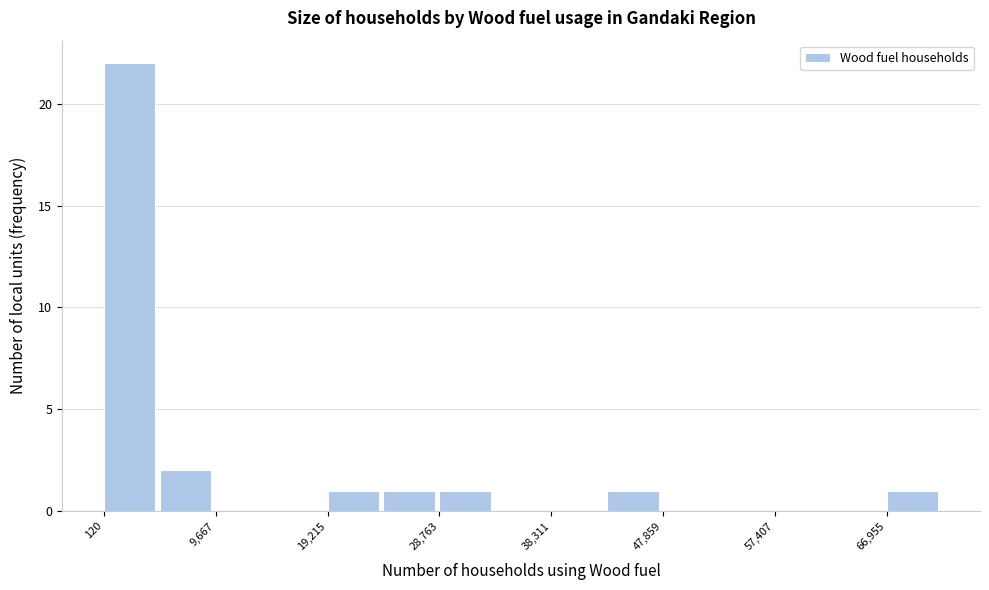

Reading left to right, list every bar in this chart as the range it spans on the x-axis followed by its height. Neither the bar edges nor the heights are printed on the chart, so give them approximately, as read against the axes.

0 to 5000: 22
5000 to 10000: 2
10000 to 14000: 0
14000 to 19000: 0
19000 to 24000: 1
24000 to 29000: 1
29000 to 34000: 1
34000 to 38000: 0
38000 to 43000: 0
43000 to 48000: 1
48000 to 53000: 0
53000 to 57000: 0
57000 to 62000: 0
62000 to 67000: 0
67000 to 72000: 1